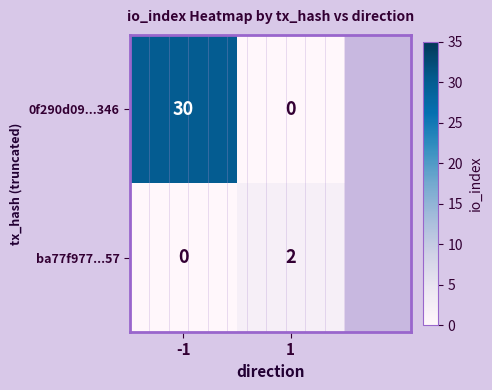

True or false: ba77f977...57 has a value of 3 at 1.

False